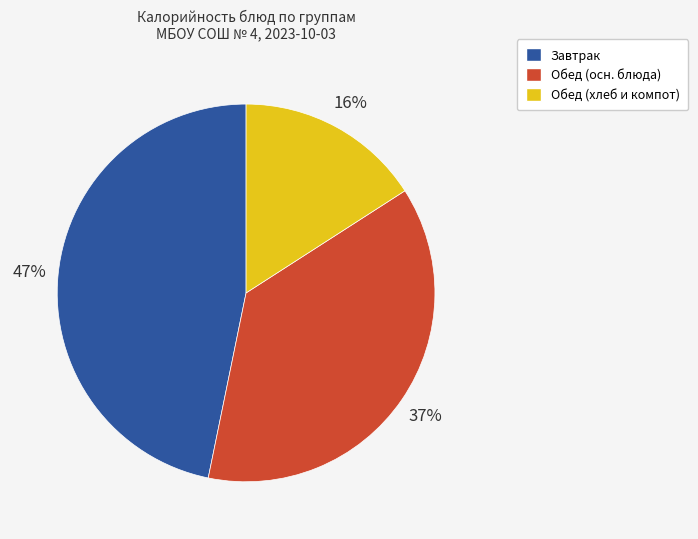

To the nearest percent, what is the difference between the largest and smallest slice percentages?

31%